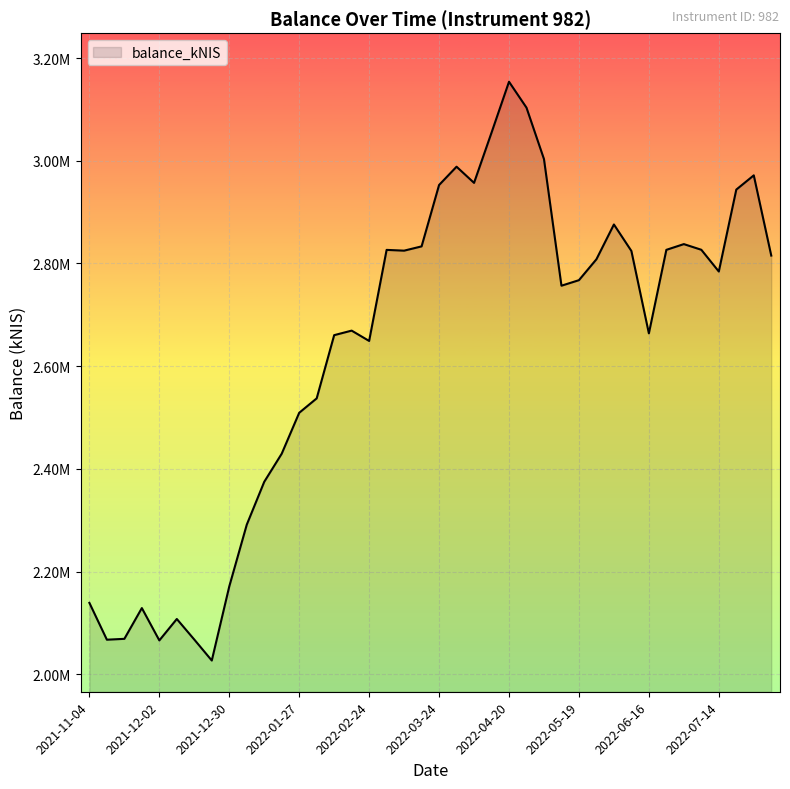

Does the chart have visible grid lines?

Yes